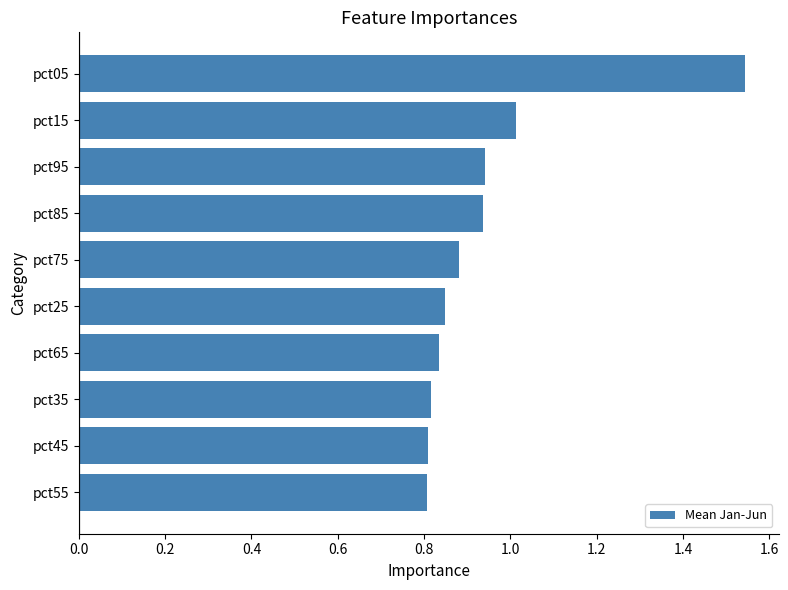

The value at pct35 is 0.8. True or false?

True